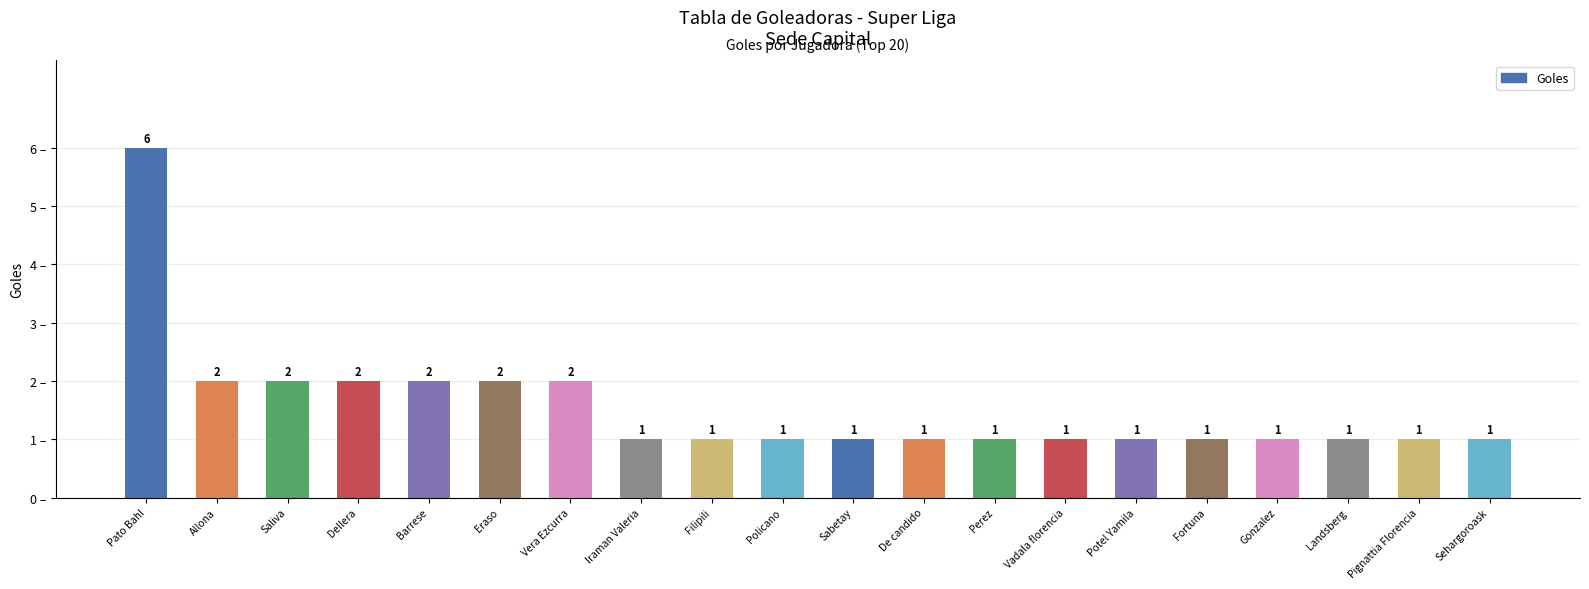

What position from the left is Pignattia Florencia?

19